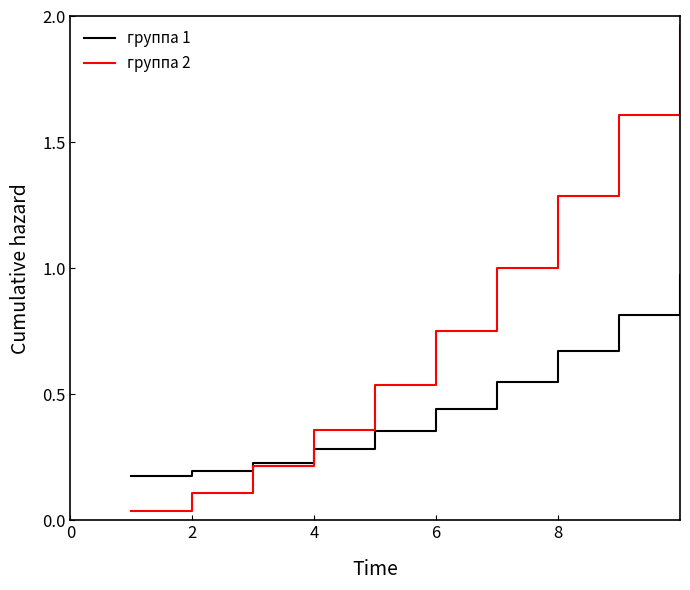

True or false: группа 2 and группа 1 cross at least once.

True